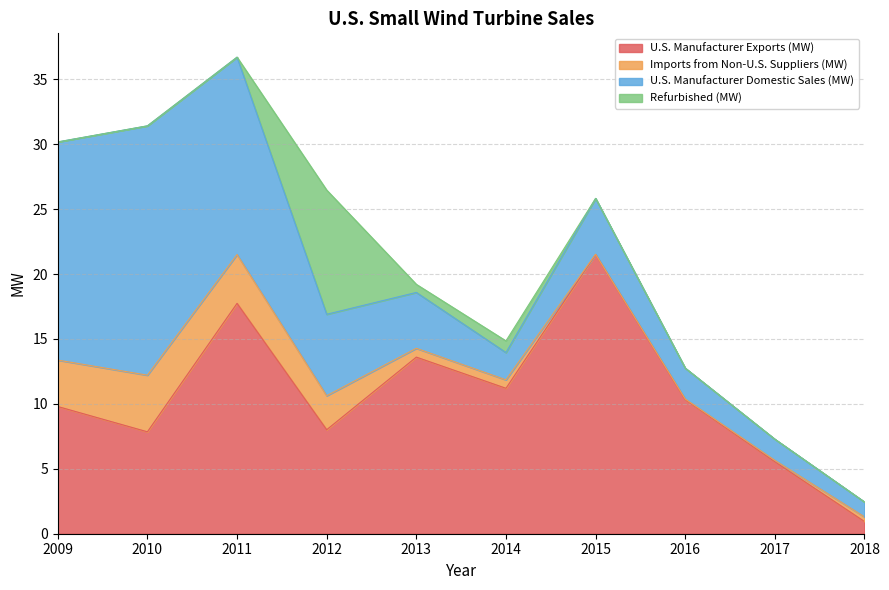

What is the value of the Imports from Non-U.S. Suppliers (MW) point at the 2nd from the left?

4.4